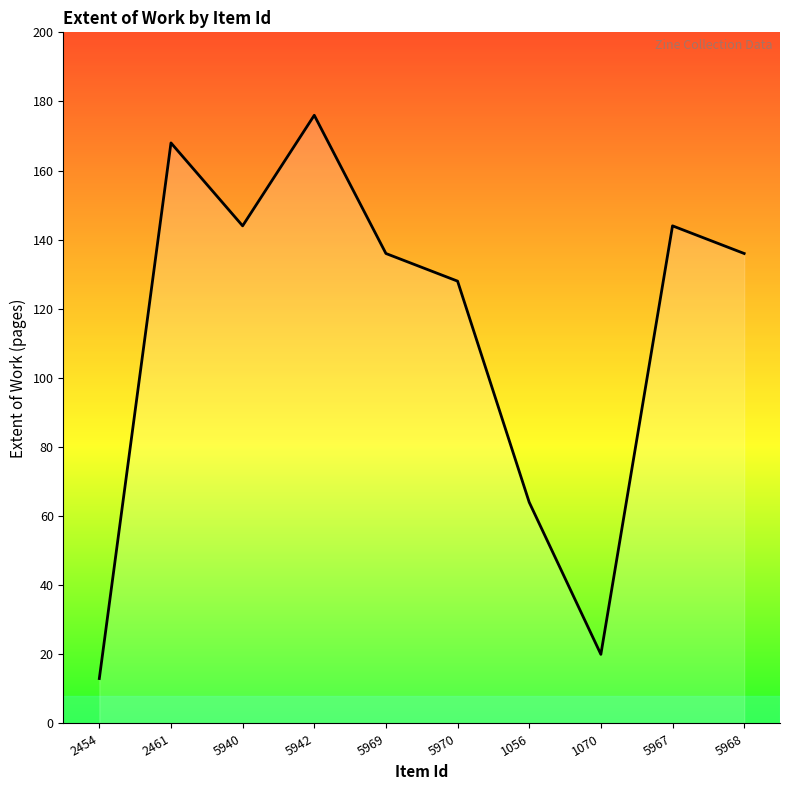

What position from the right is 5940?

8